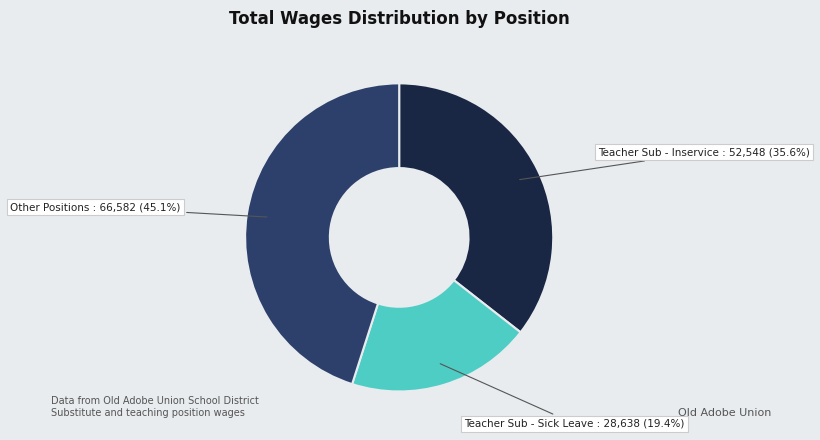

Is there a majority slice in this chart?

No